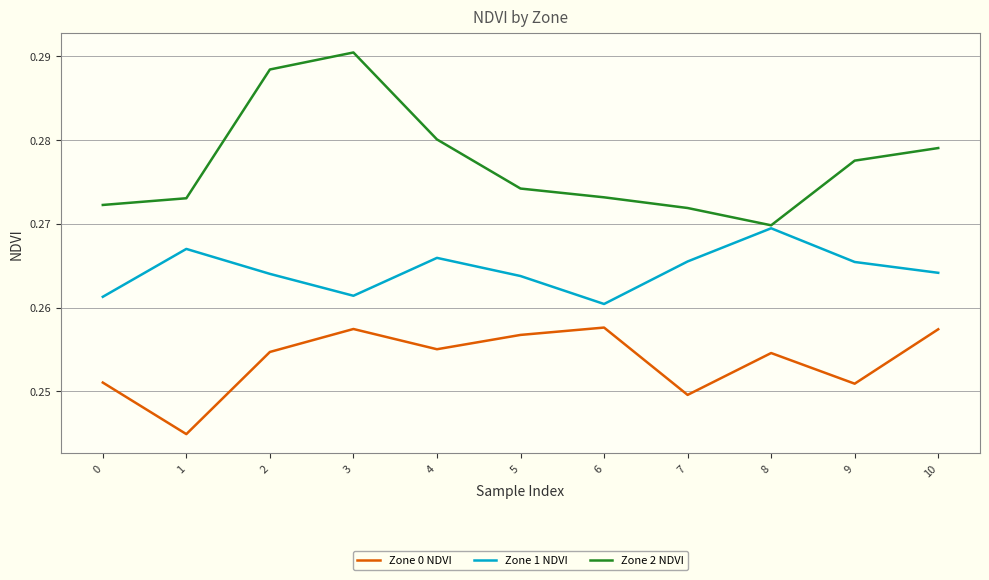

Which category has the highest value in the Zone 1 NDVI series?

8